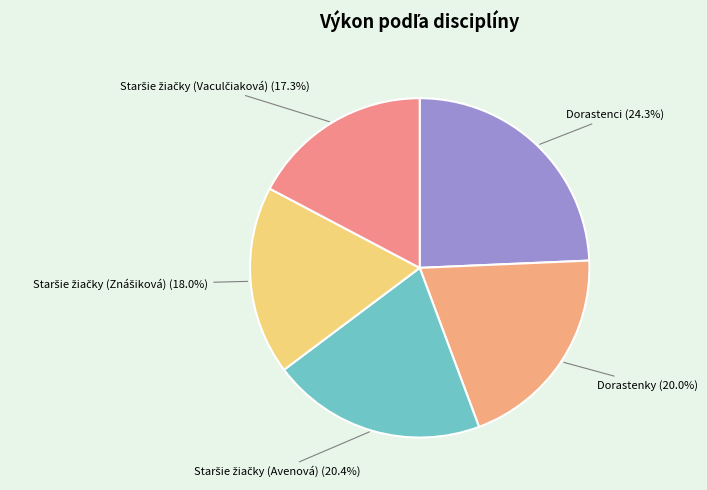

Count the number of slices in the pie.

5